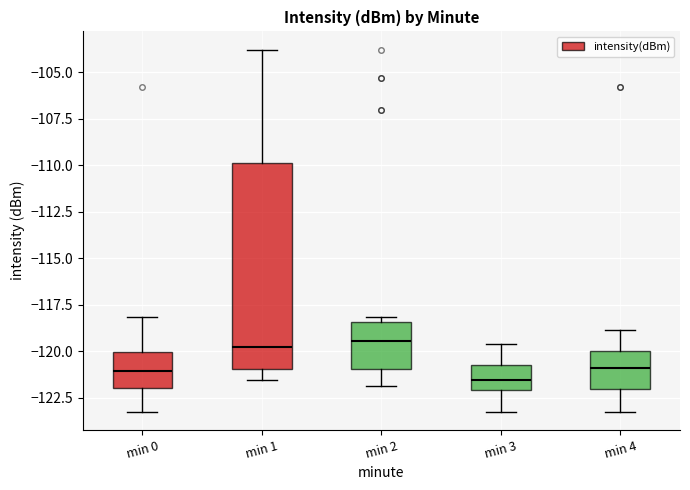

Reading left to right, read every box against the y-axis: the position of its median line, the range the box covers, and the ends of its whiskers. The values are not printed on the chart, so give them approximately, as read against the axis.

min 0: median -121.0, box -122.0 to -120.0, whiskers -123.5 to -118.0
min 1: median -120.0, box -121.0 to -110.0, whiskers -121.5 to -104.0
min 2: median -119.5, box -121.0 to -118.5, whiskers -122.0 to -118.0
min 3: median -121.5, box -122.0 to -121.0, whiskers -123.5 to -119.5
min 4: median -121.0, box -122.0 to -120.0, whiskers -123.5 to -119.0